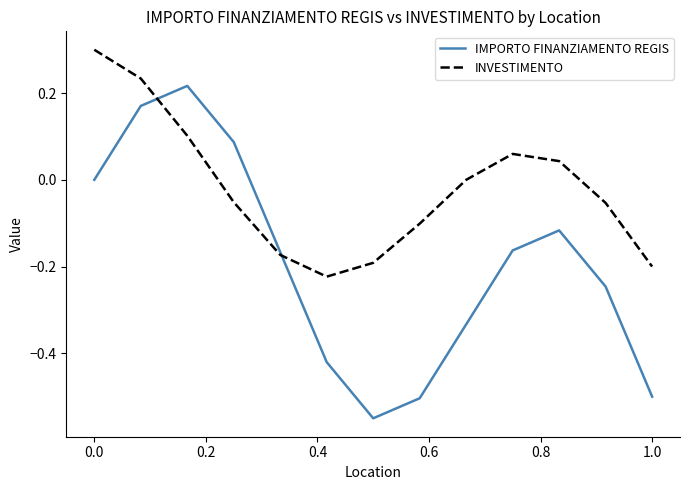

Which series has the largest total across all categories?

INVESTIMENTO